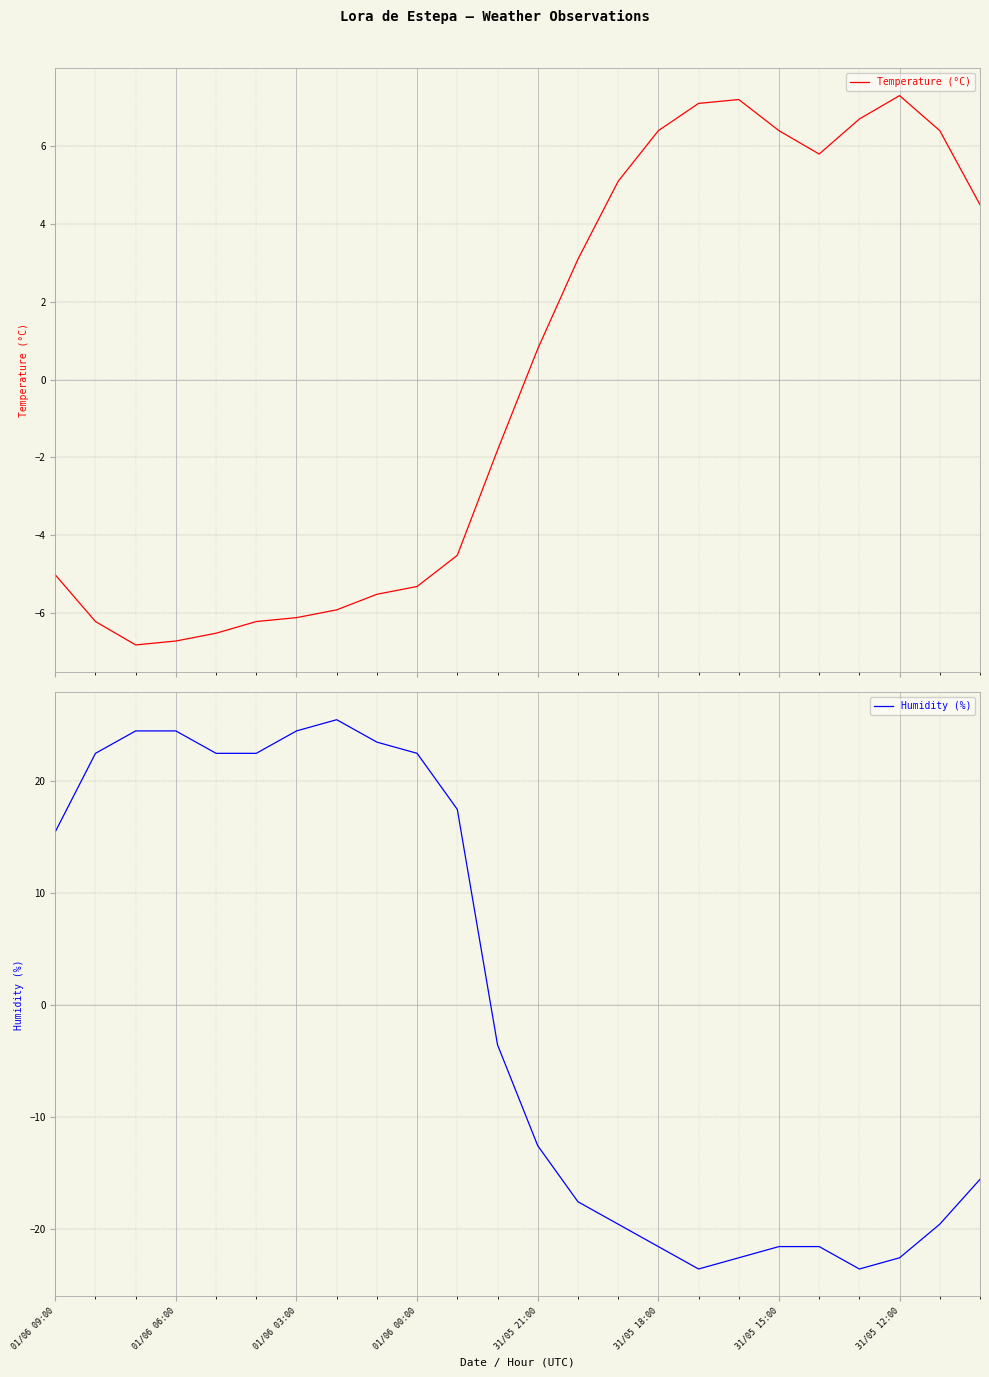

What is the difference between the maximum and minimum values in the Temperature (°C) series?

14.1